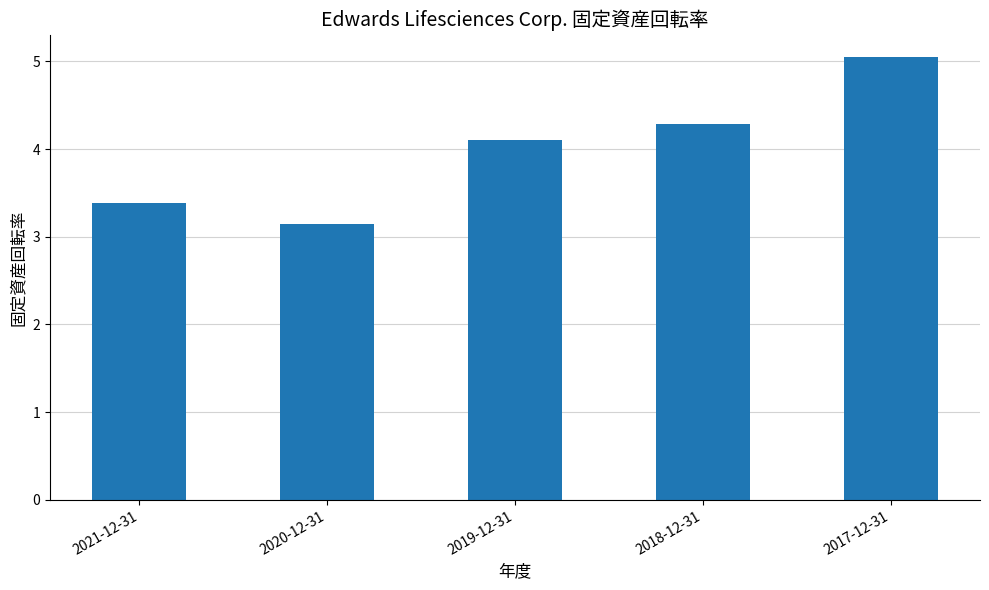

What position from the right is 2020-12-31?

4